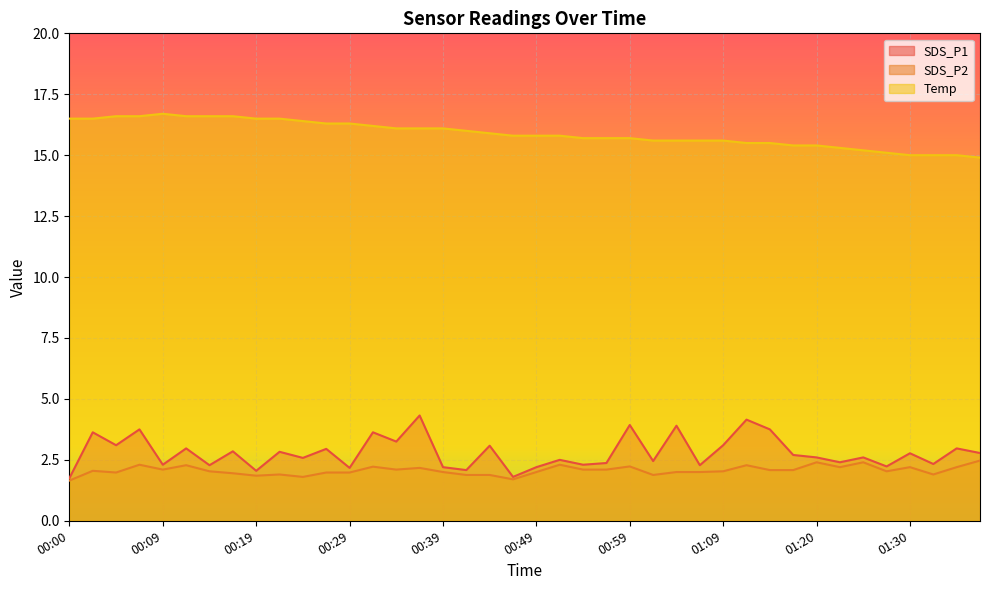

Where is the first local minimum for SDS_P1?

00:05